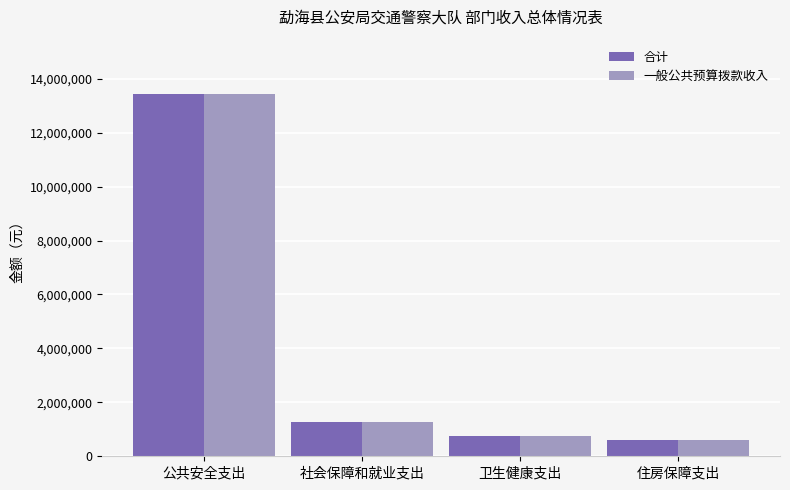

True or false: 一般公共预算拨款收入 has a value of 732752.3 at 社会保障和就业支出.

False